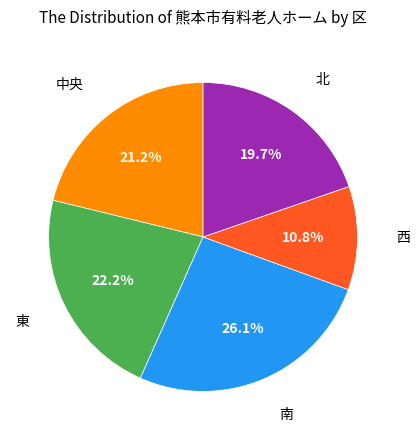

Is there any slice that represents more than half of the pie?

No